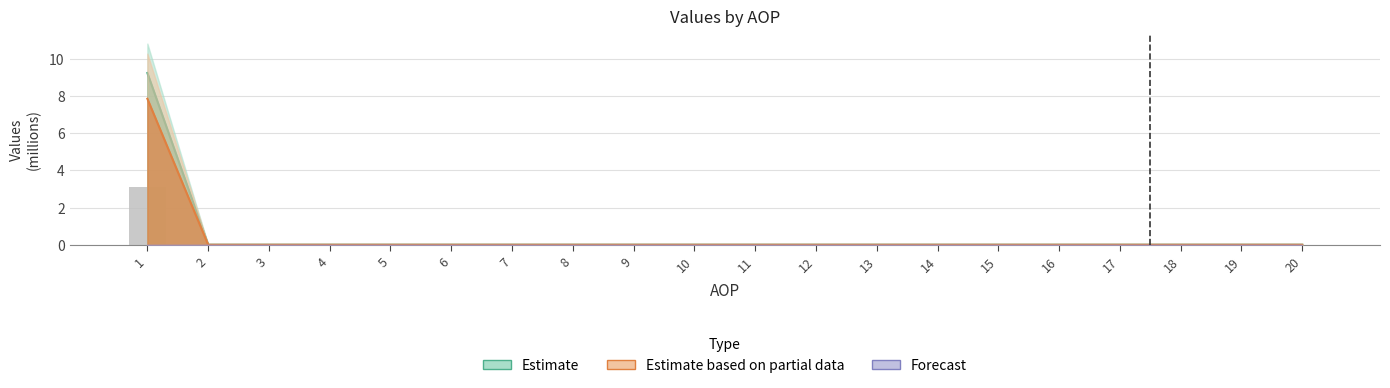

Are the bars grouped side by side (vs. stacked)?

No